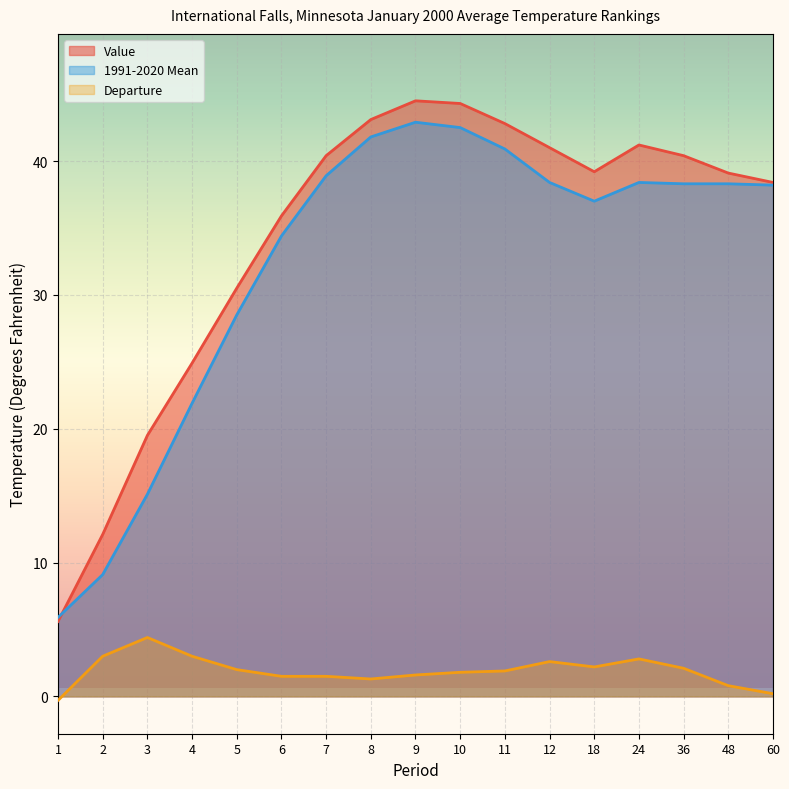

What is the total value across all series at 48?

78.2